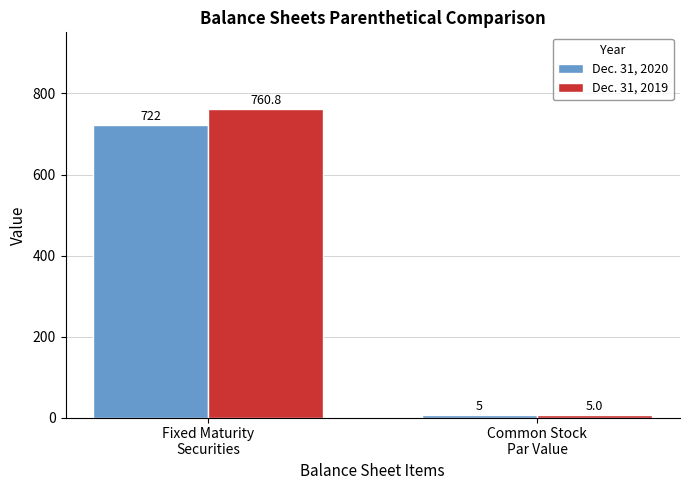

What is the sum of the Dec. 31, 2019 values at Fixed Maturity
Securities and Common Stock
Par Value?

765.8